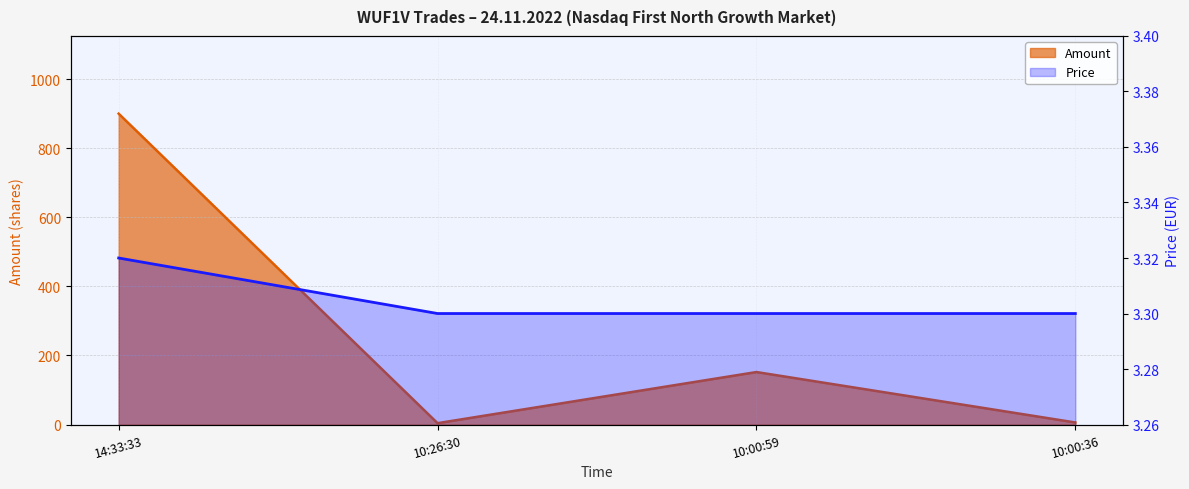

What is the total value across all series at 10:26:30?

7.3